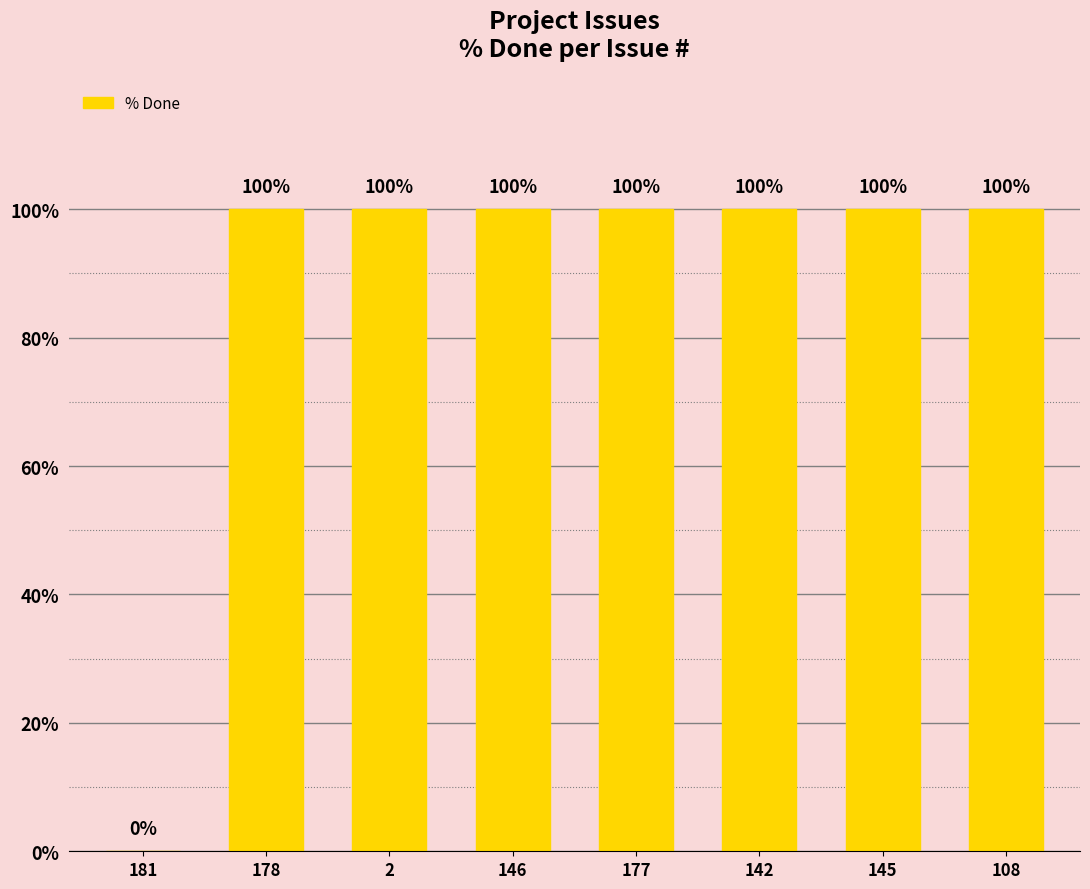

How many series are shown in this chart?

1